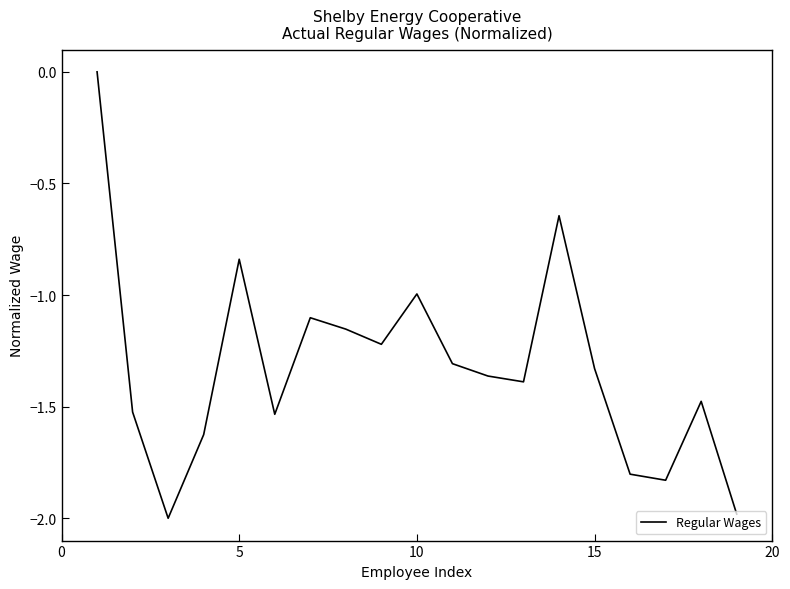

What is the smallest value displayed?

-2.0